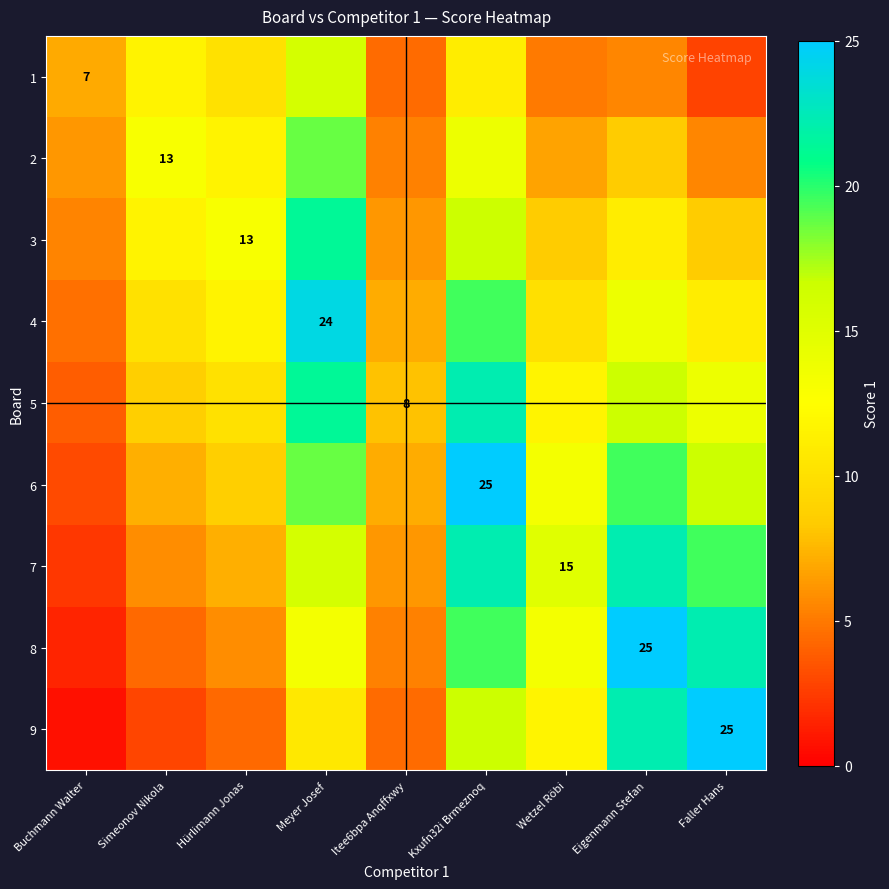

At how many categories does at least one series exceed 0?

9